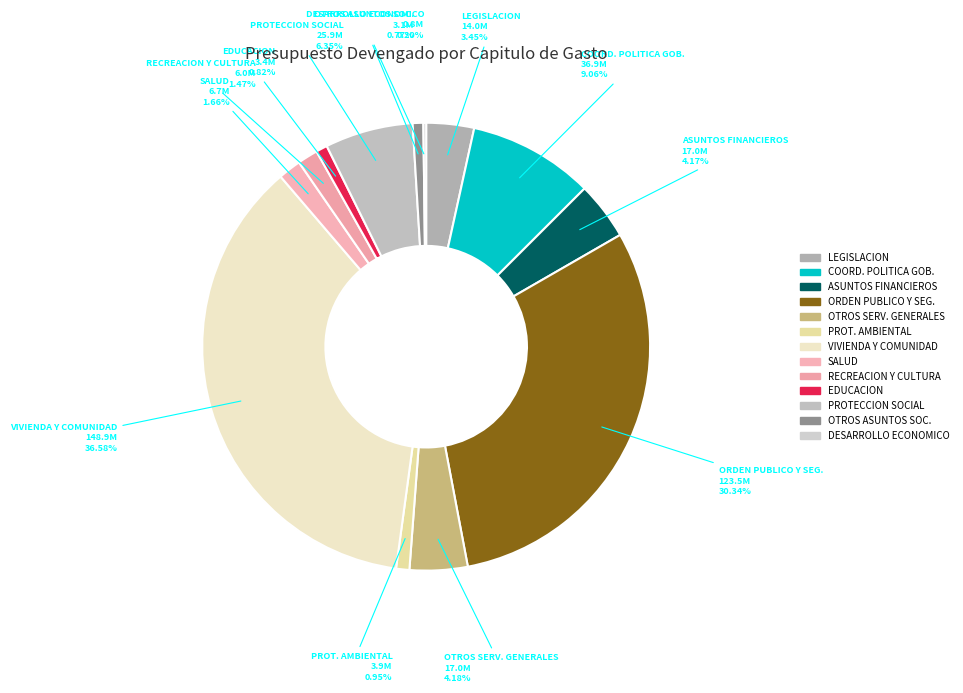

To the nearest percent, what is the difference between the largest and smallest slice percentages?

36%